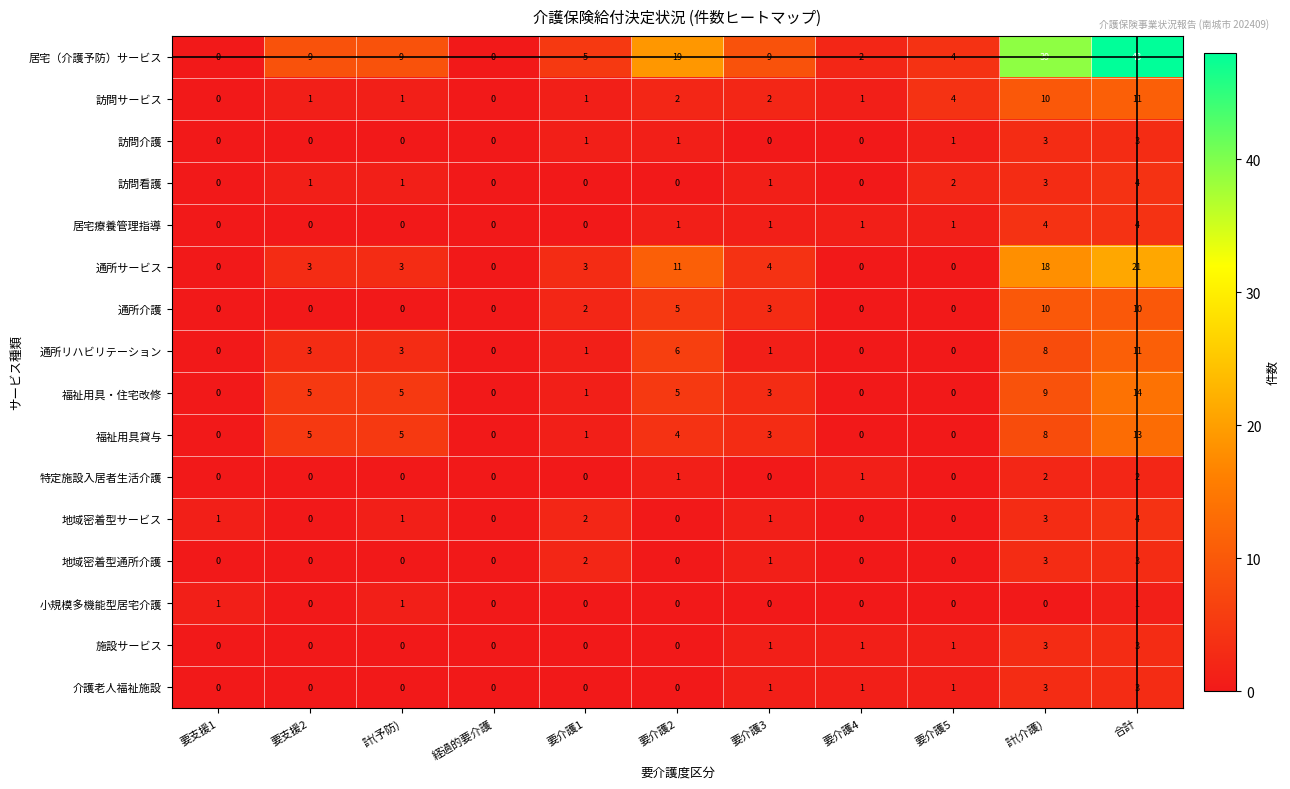

What is the sum of the 福祉用具貸与 values at 要支援2 and 要介護1?

6